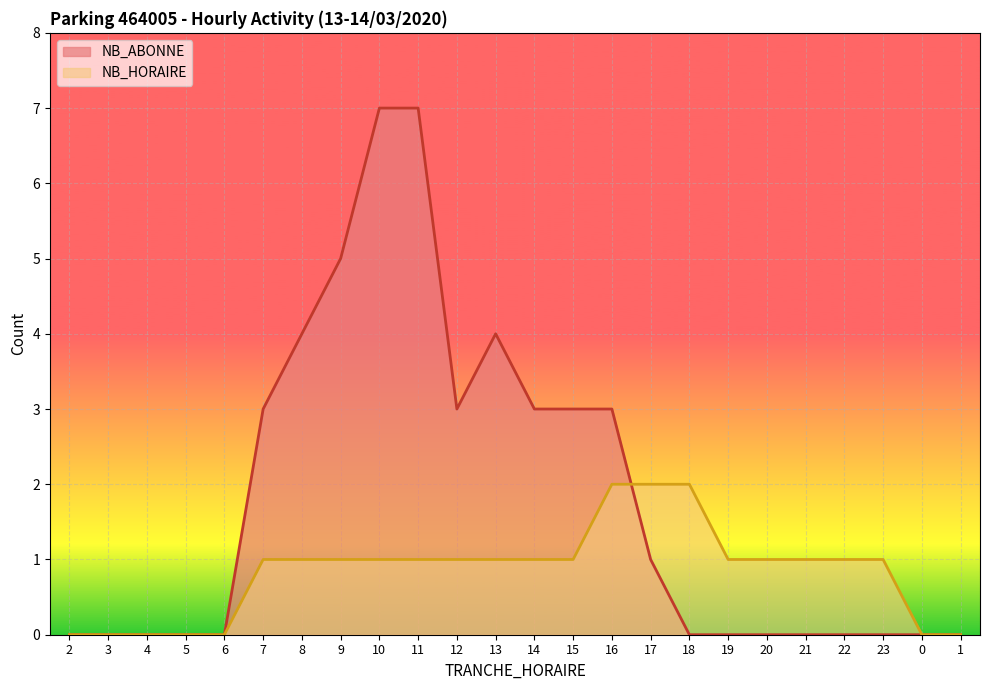

List the labels in order of NB_HORAIRE value, smallest first.

2, 3, 4, 5, 6, 0, 1, 7, 8, 9, 10, 11, 12, 13, 14, 15, 19, 20, 21, 22, 23, 16, 17, 18